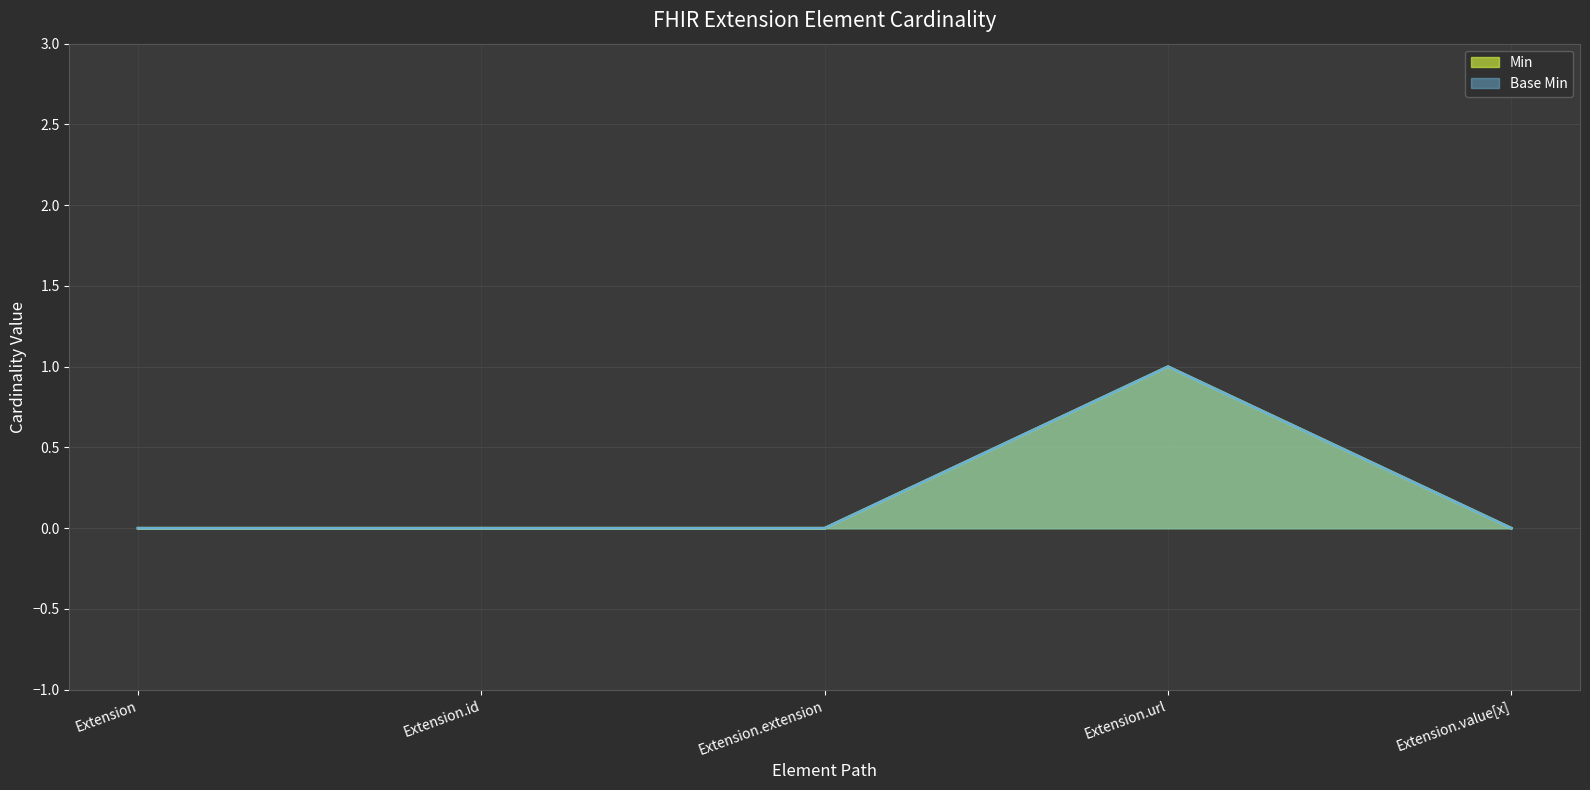

Which has a higher value, Extension or Extension.value[x]?

Extension